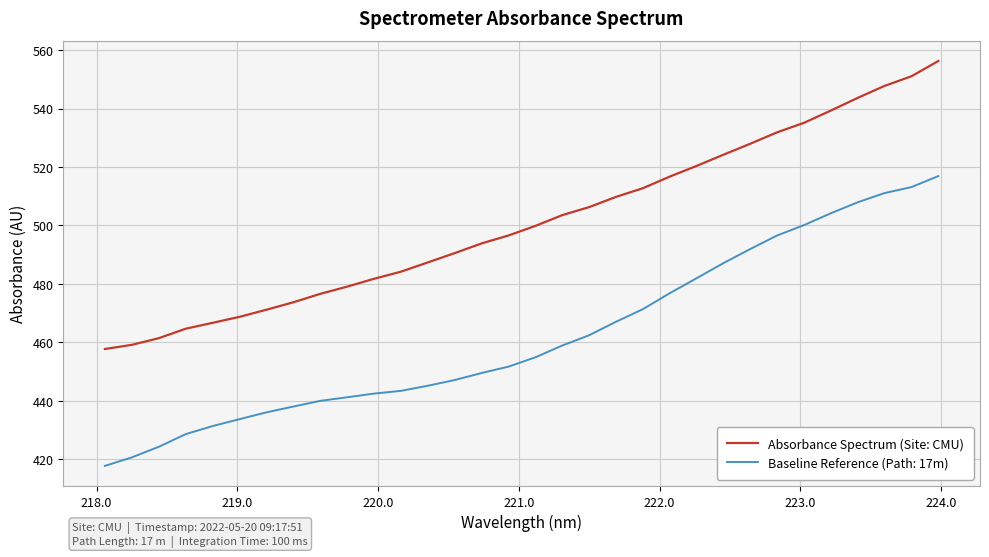

List the series in order of their peak value, lowest first.

Baseline Reference (Path: 17m), Absorbance Spectrum (Site: CMU)